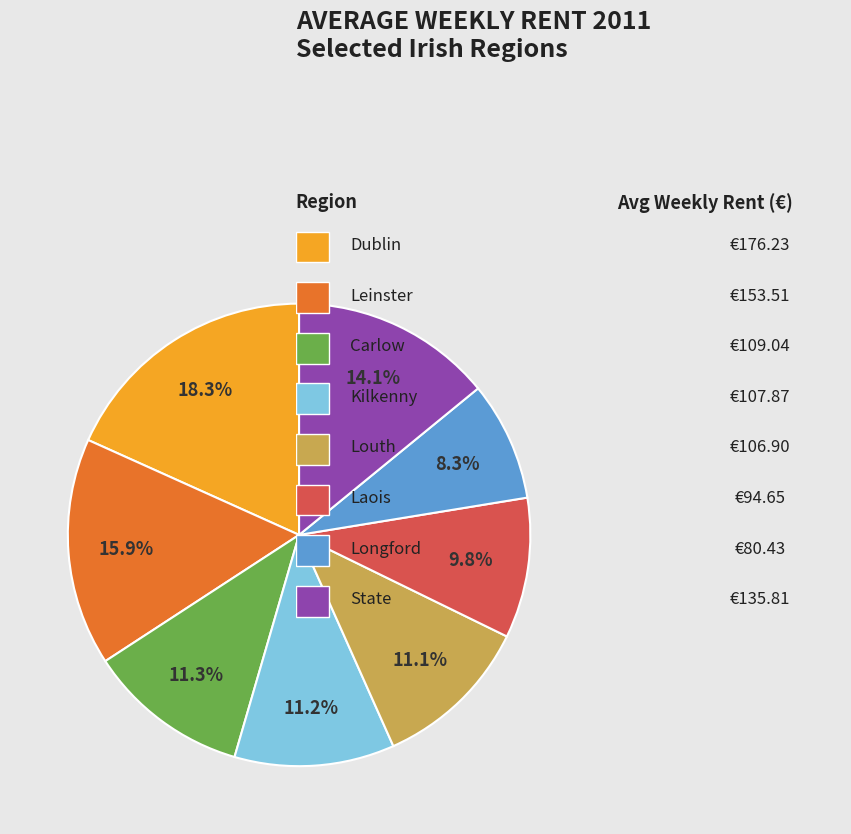

Does any single category account for the majority?

No